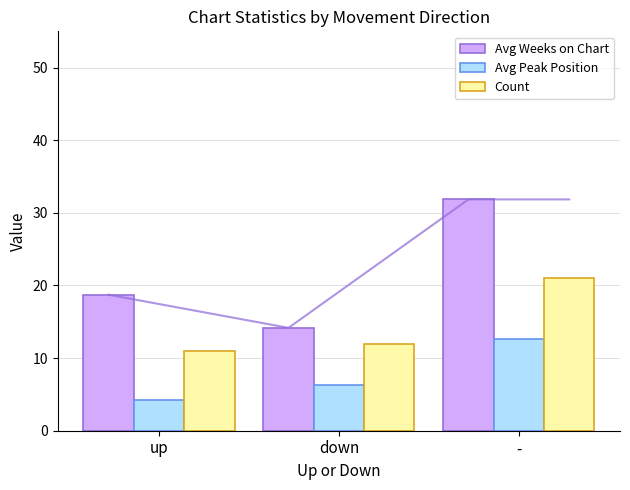

What is the total value across all series at -?

65.5